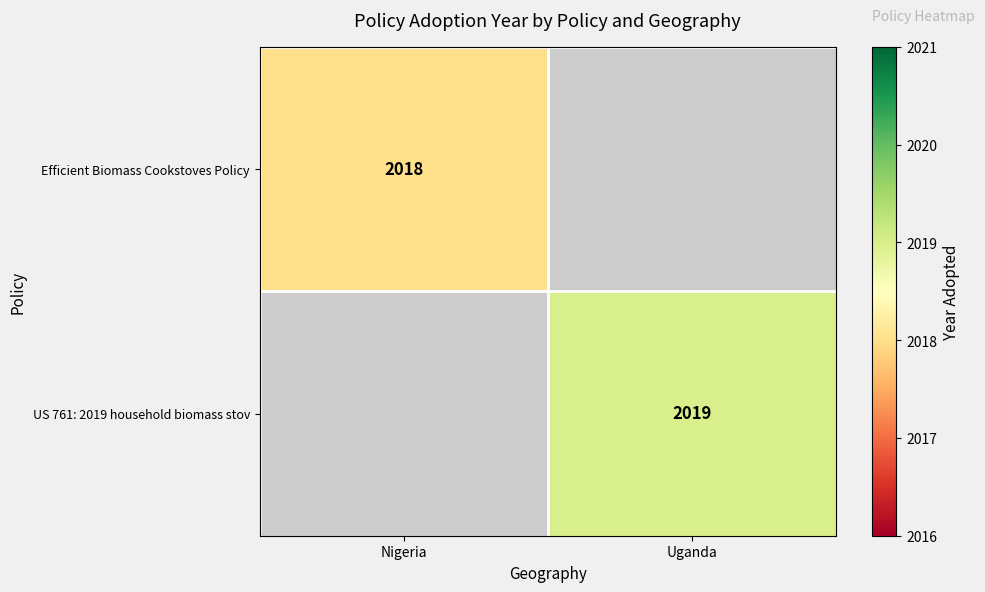

Is it true that US 761: 2019 household biomass stov equals 2019 at Uganda?

True